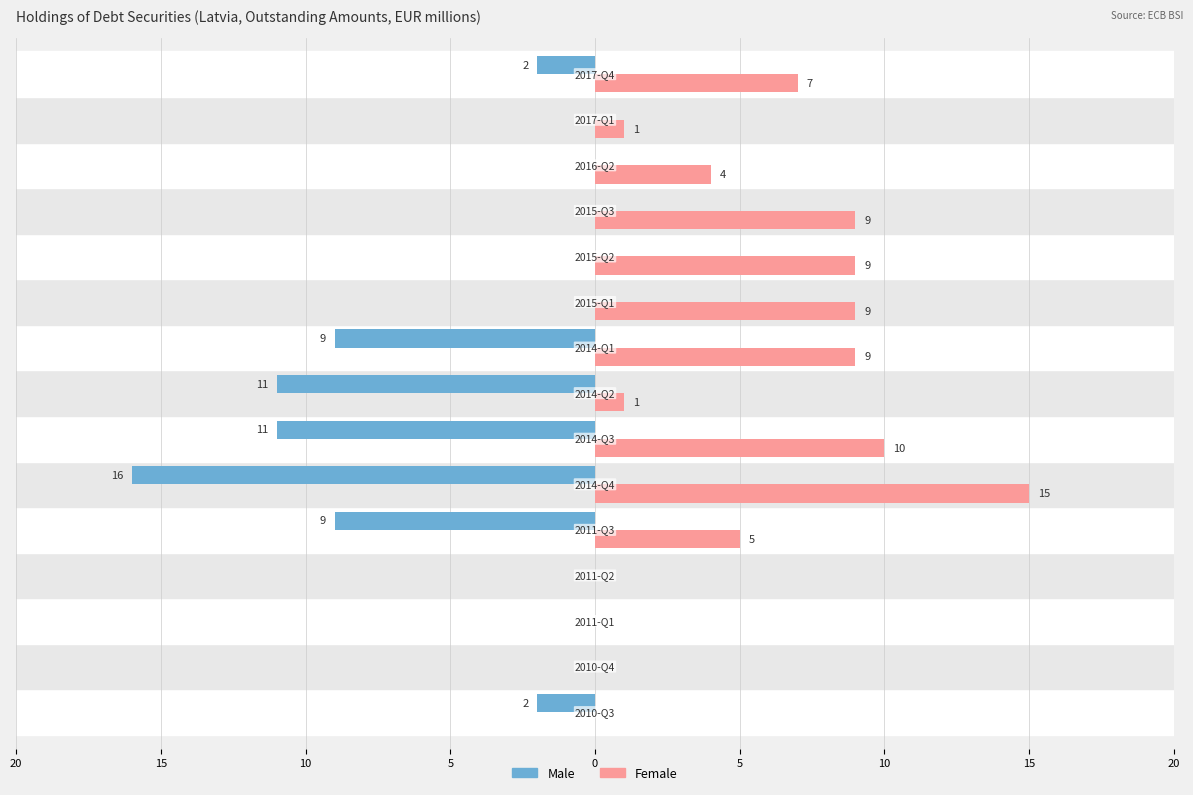

What is the maximum value for Female?

15